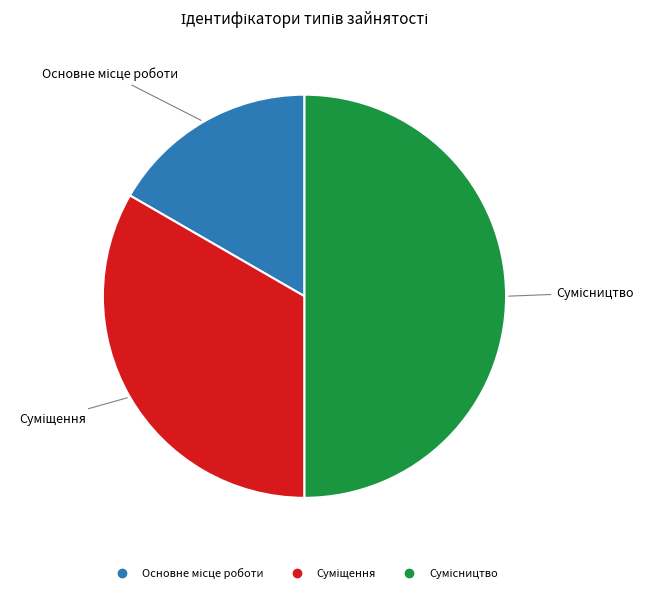

To the nearest percent, what percentage of the pie is Суміщення?

33%